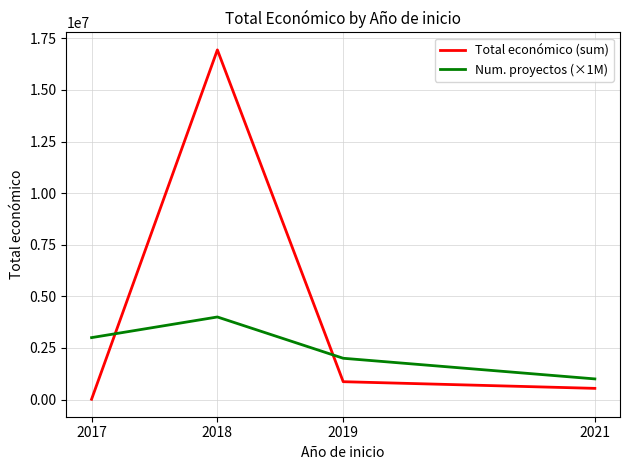

What is the average value of the Num. proyectos (×1M) series?

2500000